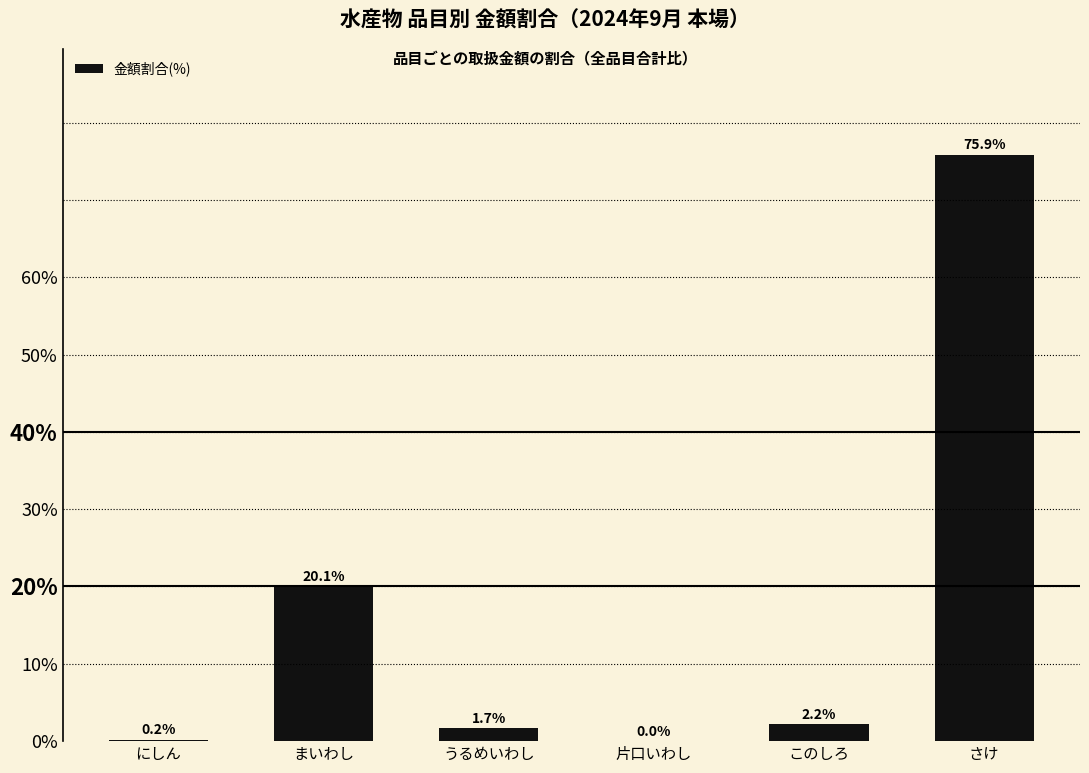

What is the greatest value displayed?

75.9